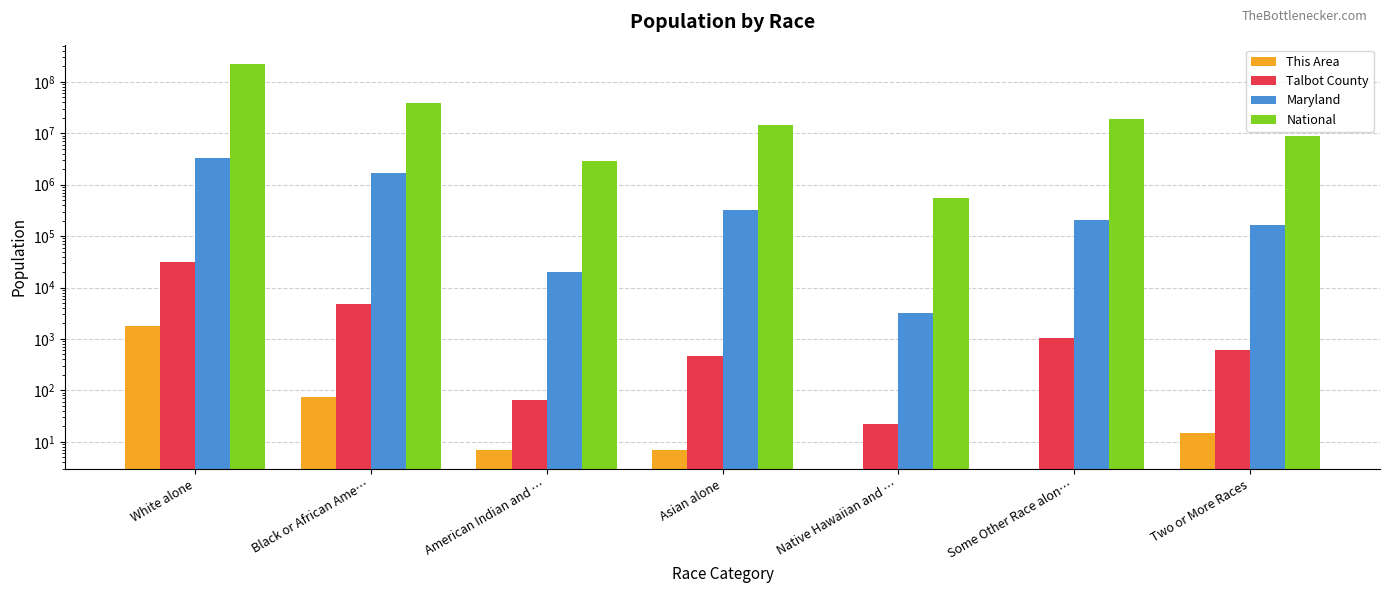

What is the label of the 6th bar from the left?

Some Other Race alon…